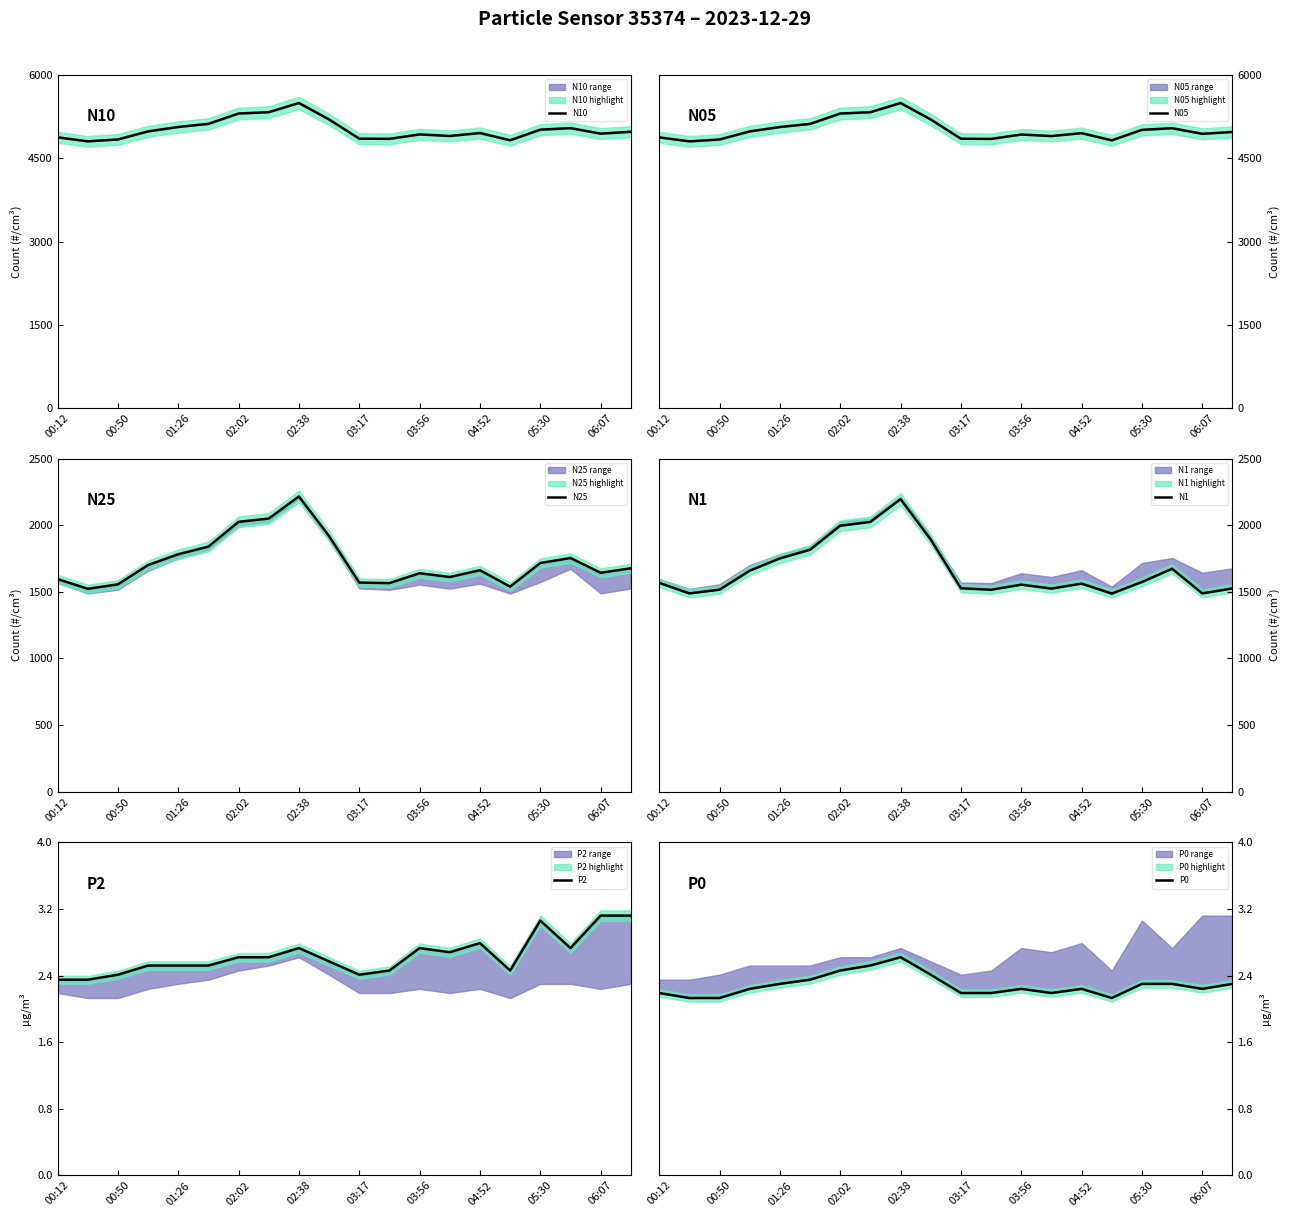

What position from the left is 06:07?

19